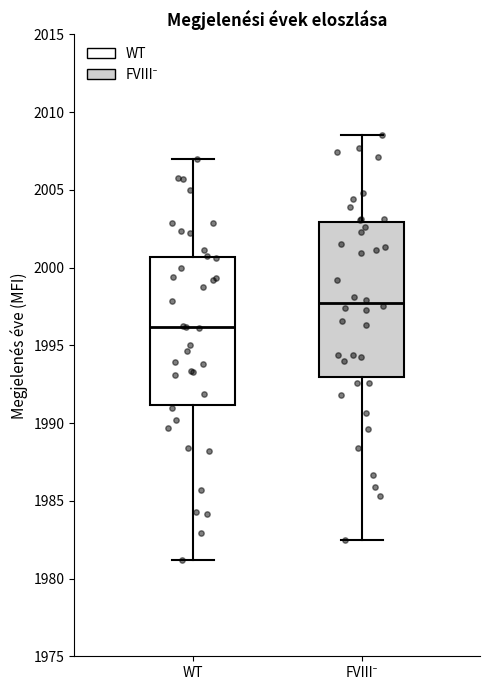

Reading left to right, read every box against the y-axis: the position of its median line, the range the box covers, and the ends of its whiskers. The values are not printed on the chart, so give them approximately, as read against the axis.

WT: median 1996.0, box 1991.0 to 2000.5, whiskers 1981.0 to 2007.0
FVIII⁻: median 1997.5, box 1993.0 to 2003.0, whiskers 1982.5 to 2008.5